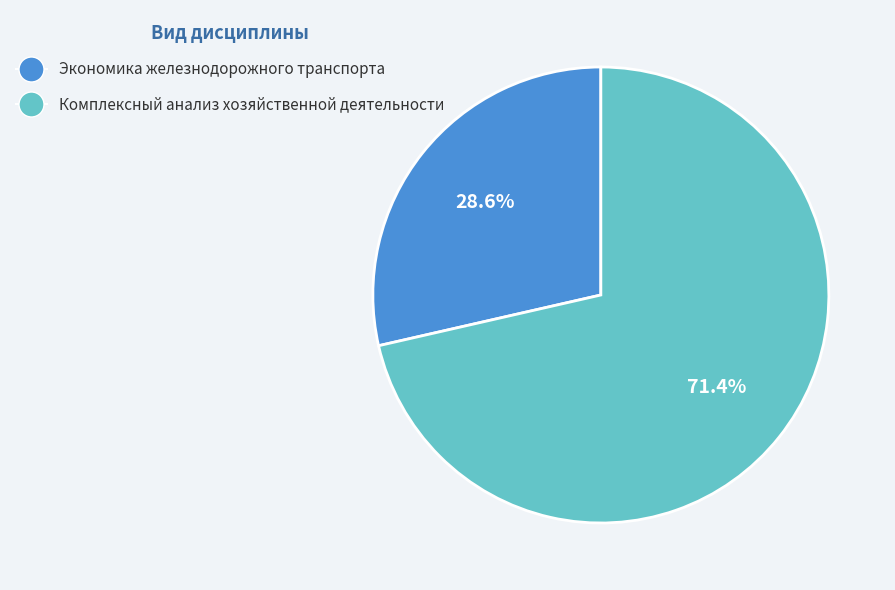

What percentage is the Комплексный анализ хозяйственной деятельности slice, to the nearest percent?

71%